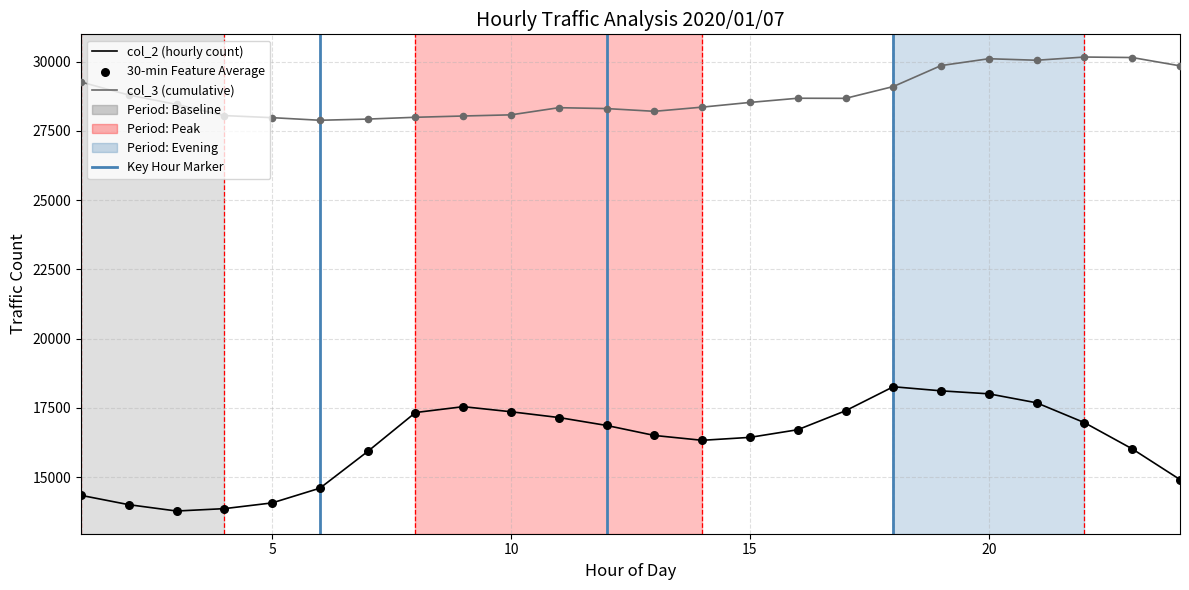

Which series has the largest range (max minus min)?

col_2 (hourly count)